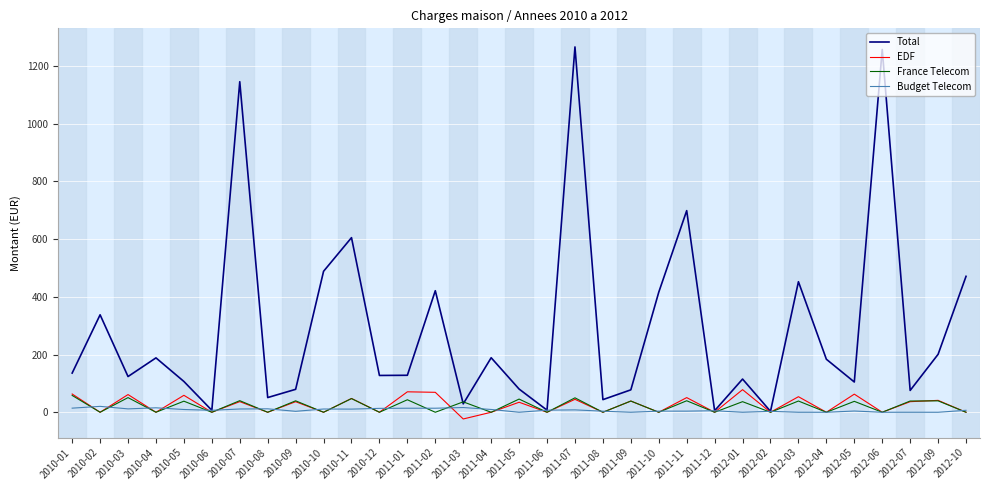

Which series has the largest total across all categories?

Total